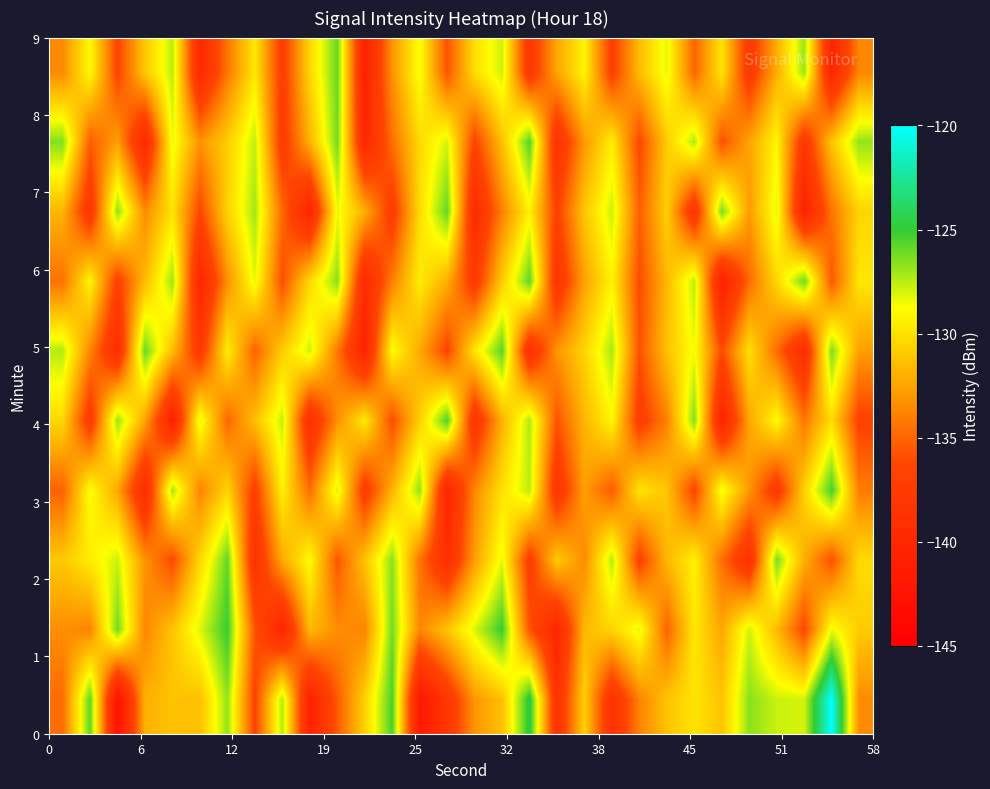

At how many categories does at least one series exceed -134?

30